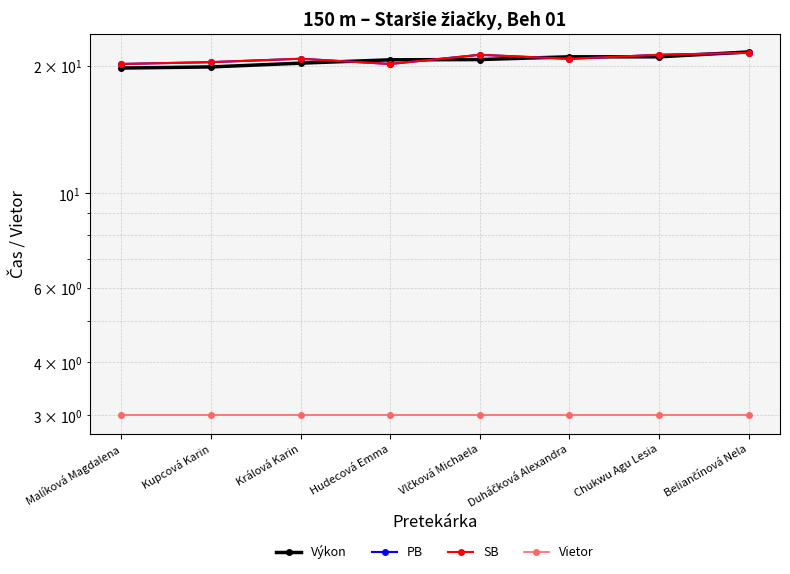

Is the value of Vietor at Beliančínová Nela greater than the value of Výkon at Vlčková Michaela?

No